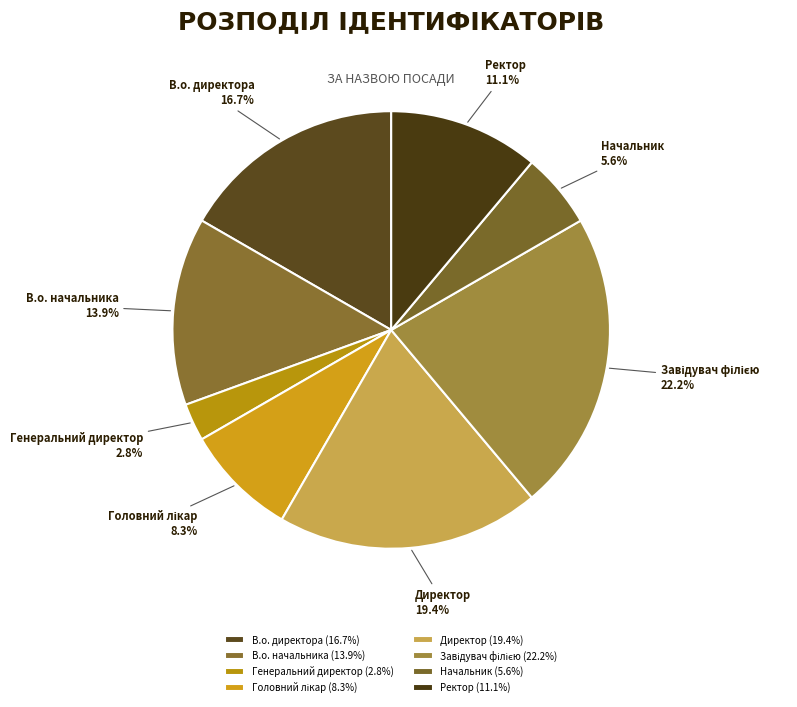

To the nearest percent, what is the combined percentage of Генеральний директор and Ректор?

14%